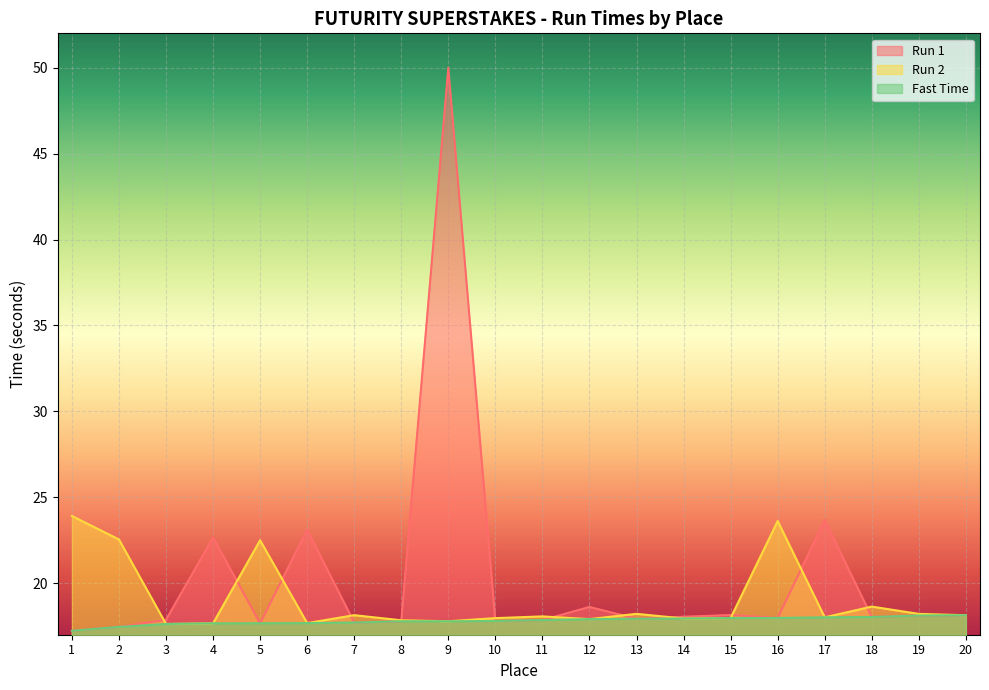

How many values in the Run 2 series exceed 18?

11